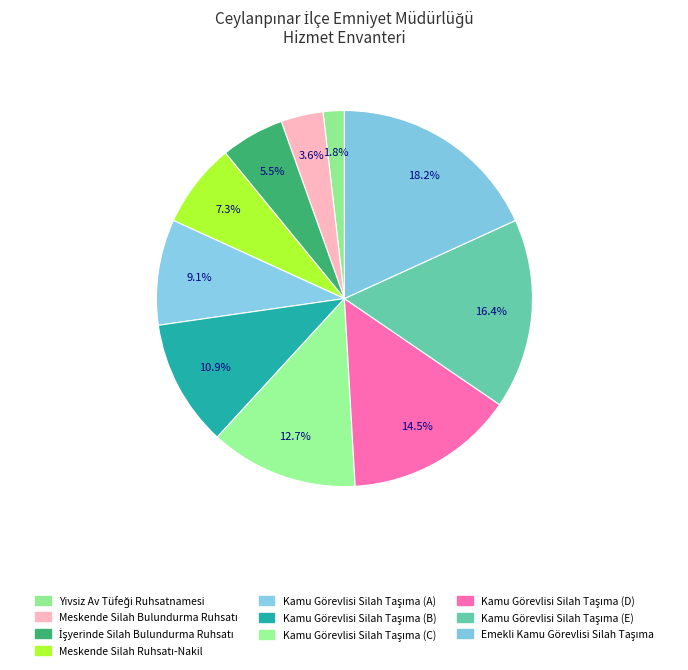

To the nearest percent, what percentage of the pie is Kamu Görevlisi Silah Taşıma (D)?

15%